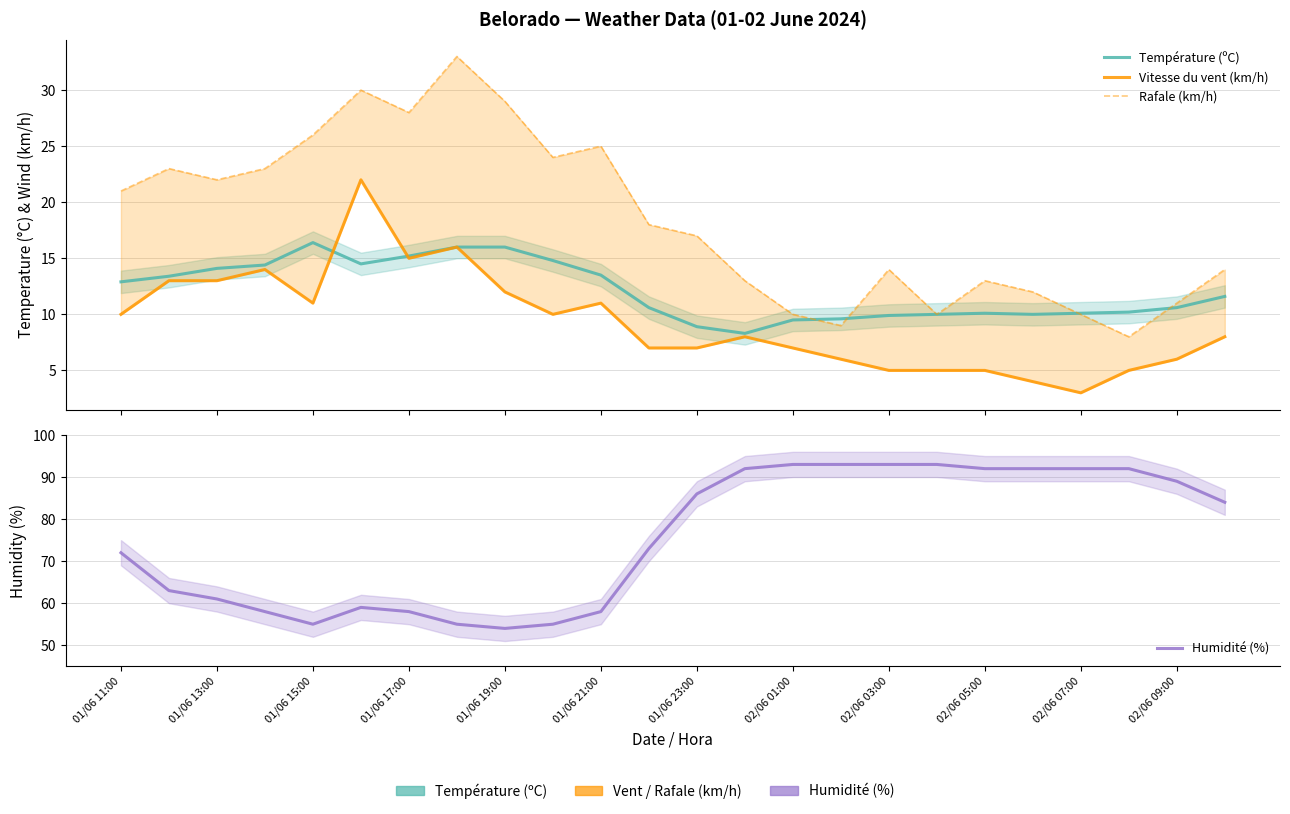

Is it true that Vitesse du vent (km/h) equals 3.0 at 13?

False